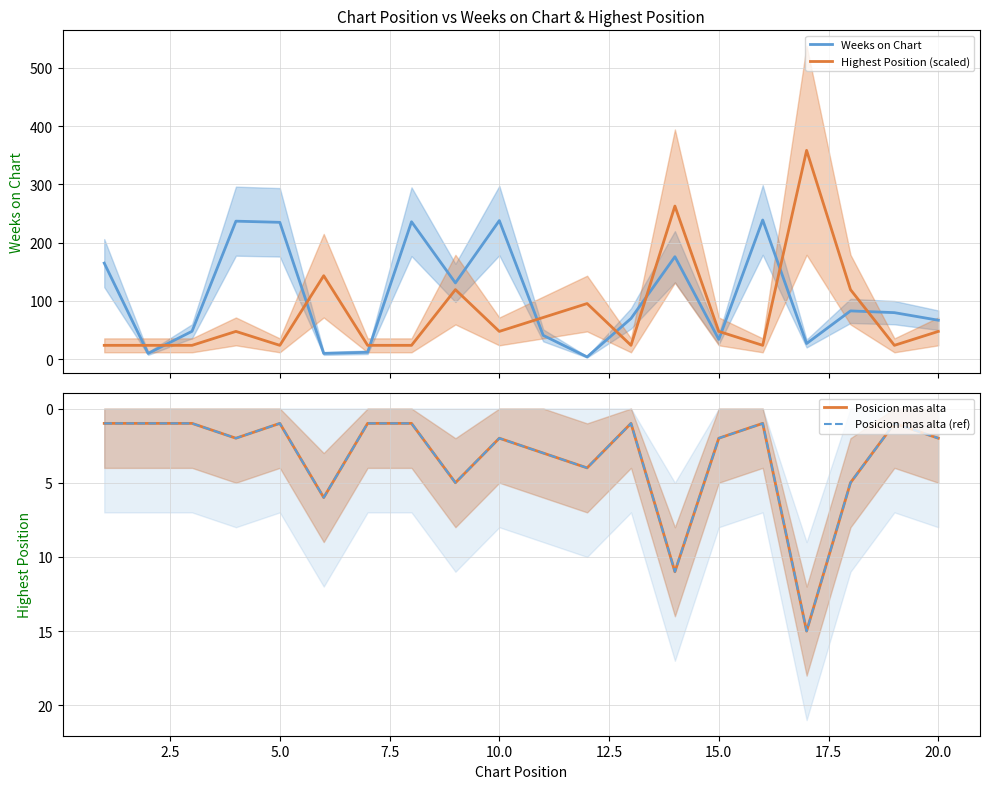

After their last crossing, which series has the higher values: Highest Position (scaled) or Weeks on Chart?

Weeks on Chart